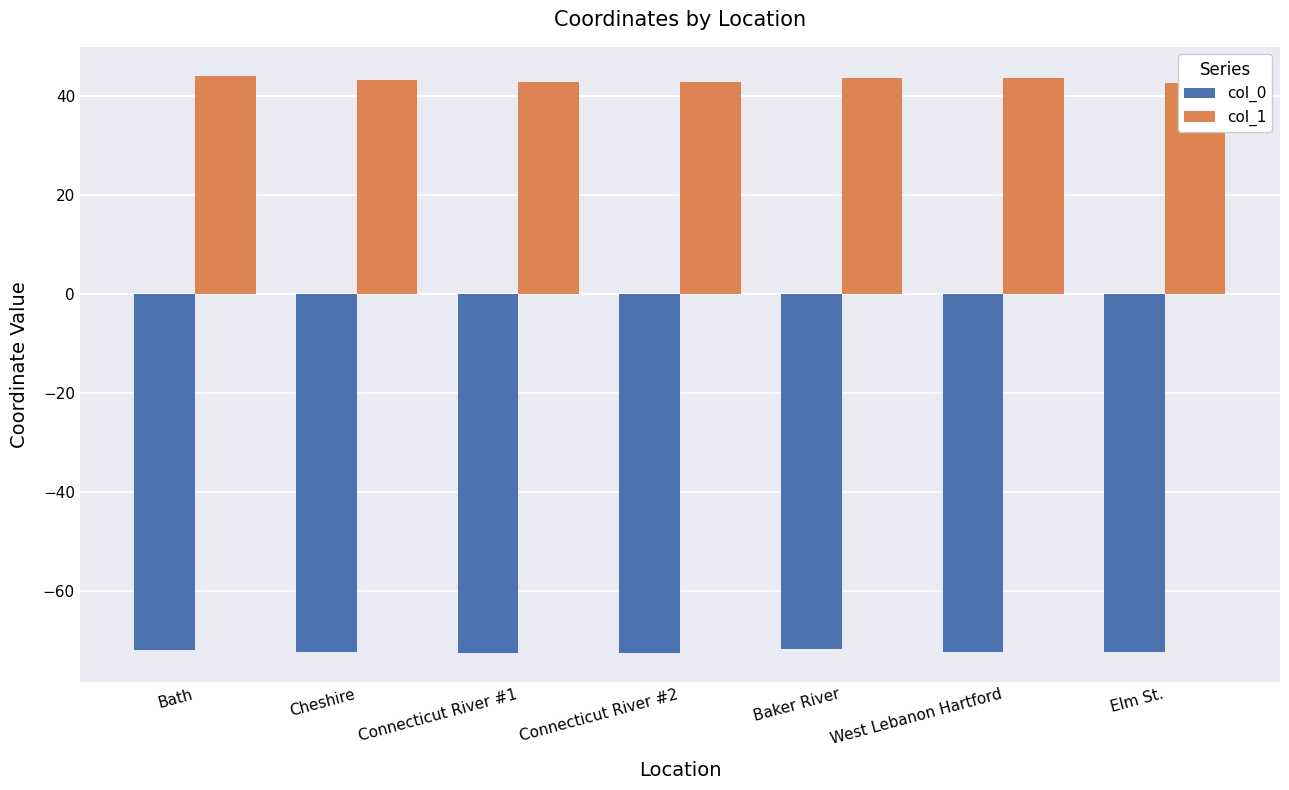

Count the number of data series in this chart.

2